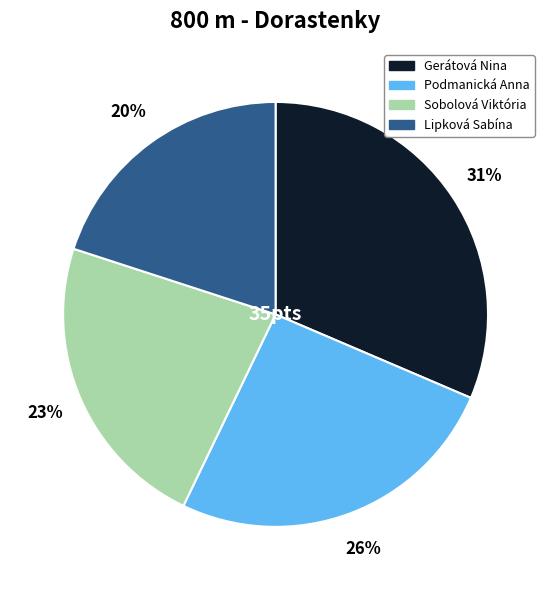

Rank the categories by value from highest to lowest.

Gerátová Nina, Podmanická Anna, Sobolová Viktória, Lipková Sabína